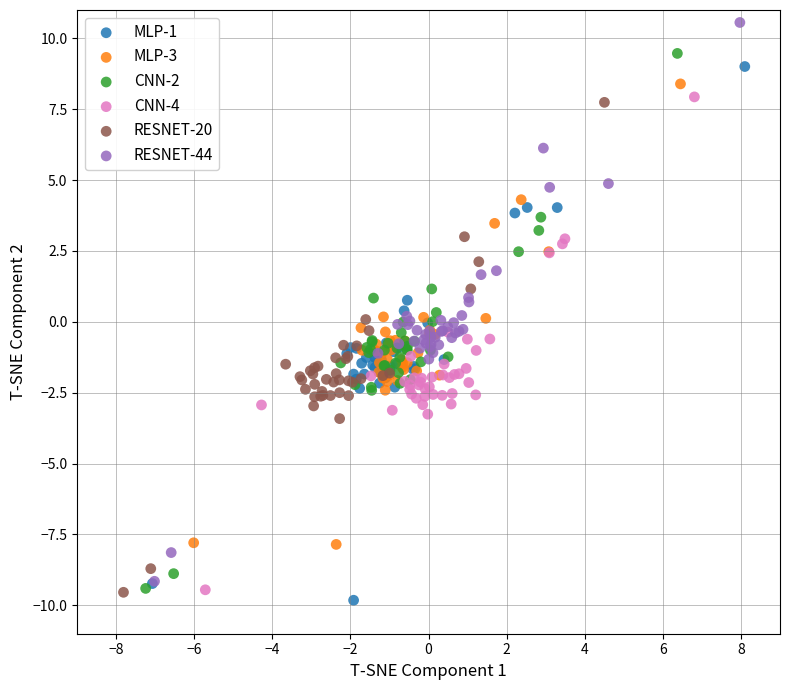

Which series has the widest spread of Y values?

RESNET-44